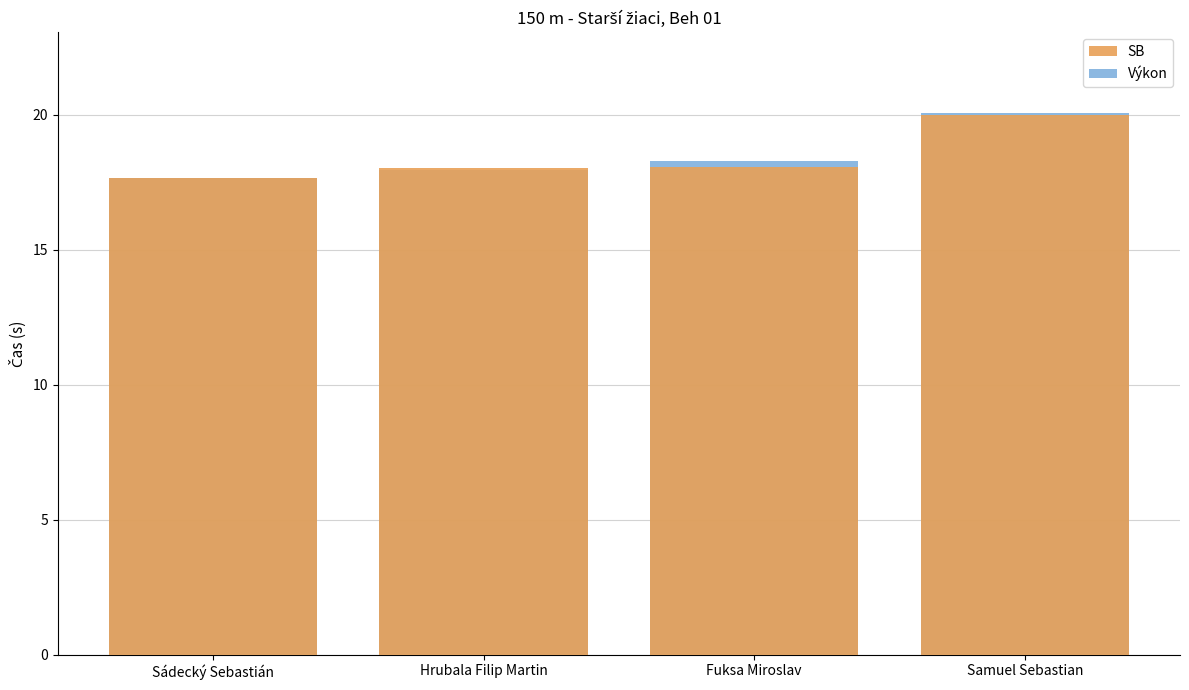

List the series in order of their overall mean, lowest first.

SB, Výkon